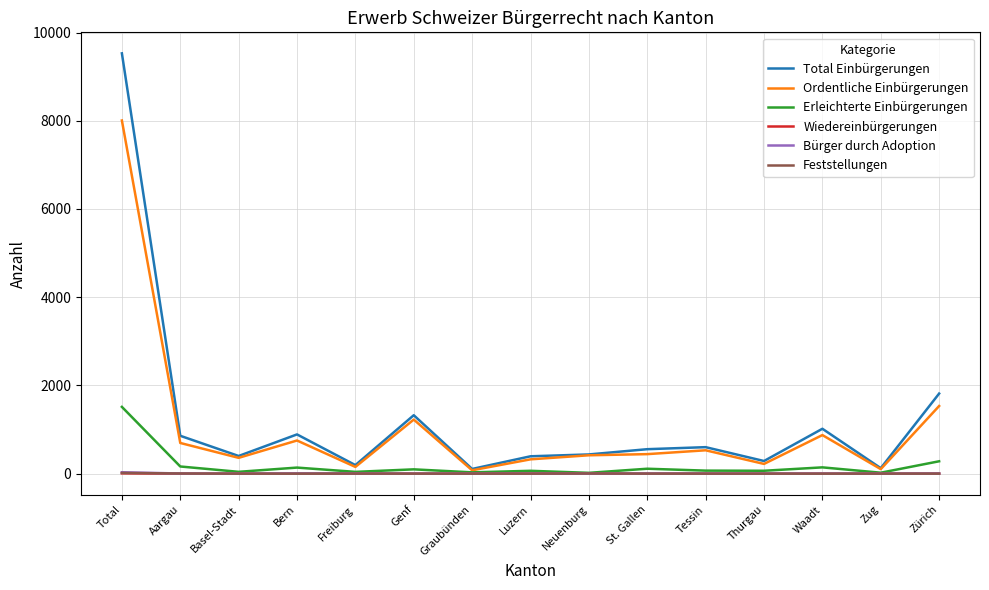

At which category does Total Einbürgerungen reach its first local peak?

Bern